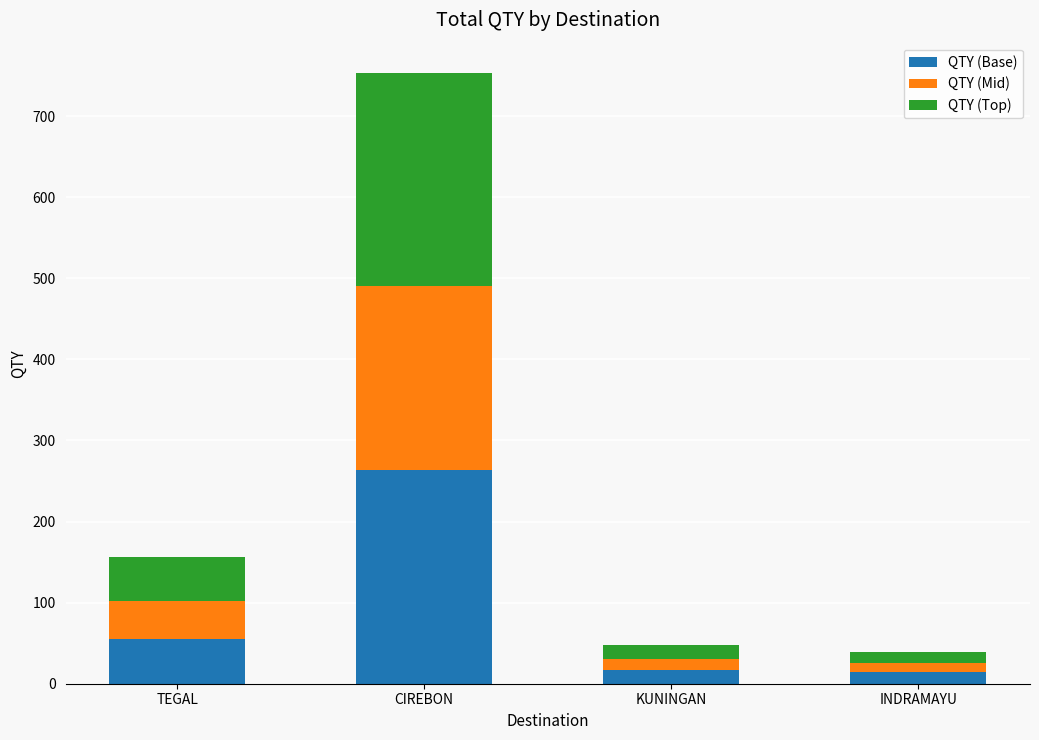

What is the total value across all series at CIREBON?

753